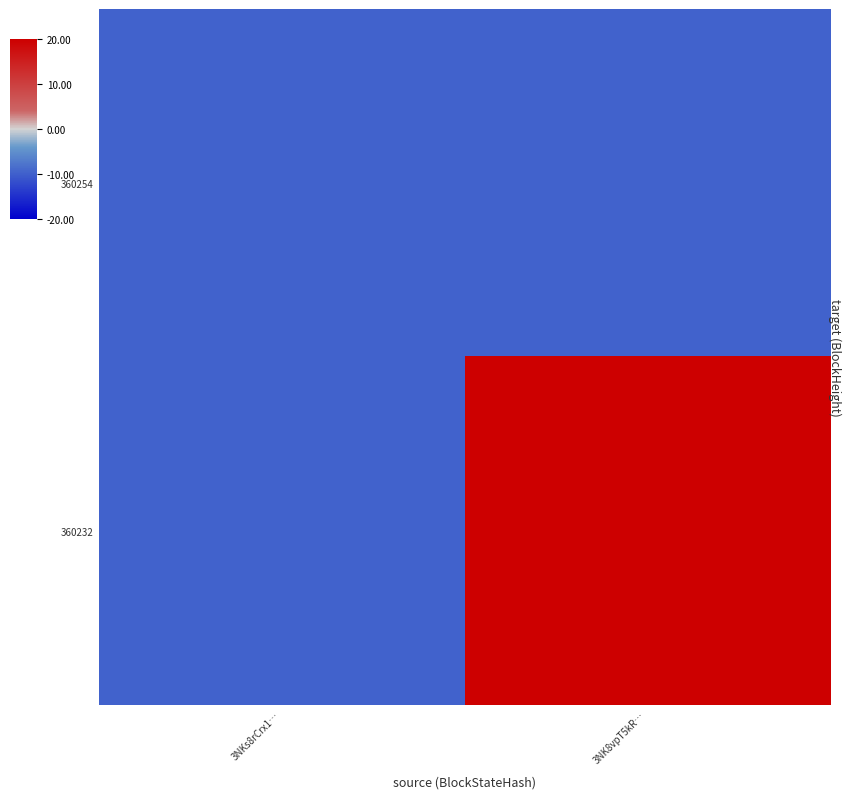

Which category has the highest value across all series?

3NK8vpT5kR…